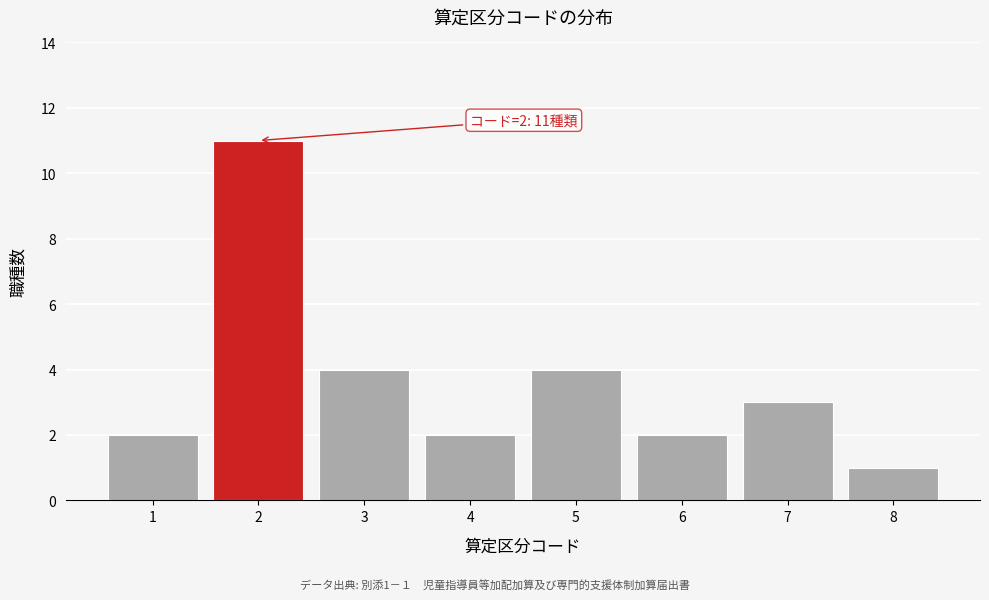

Reading right to left, transcribe all the data shown in this chart.

1	3	2	4	2	4	11	2